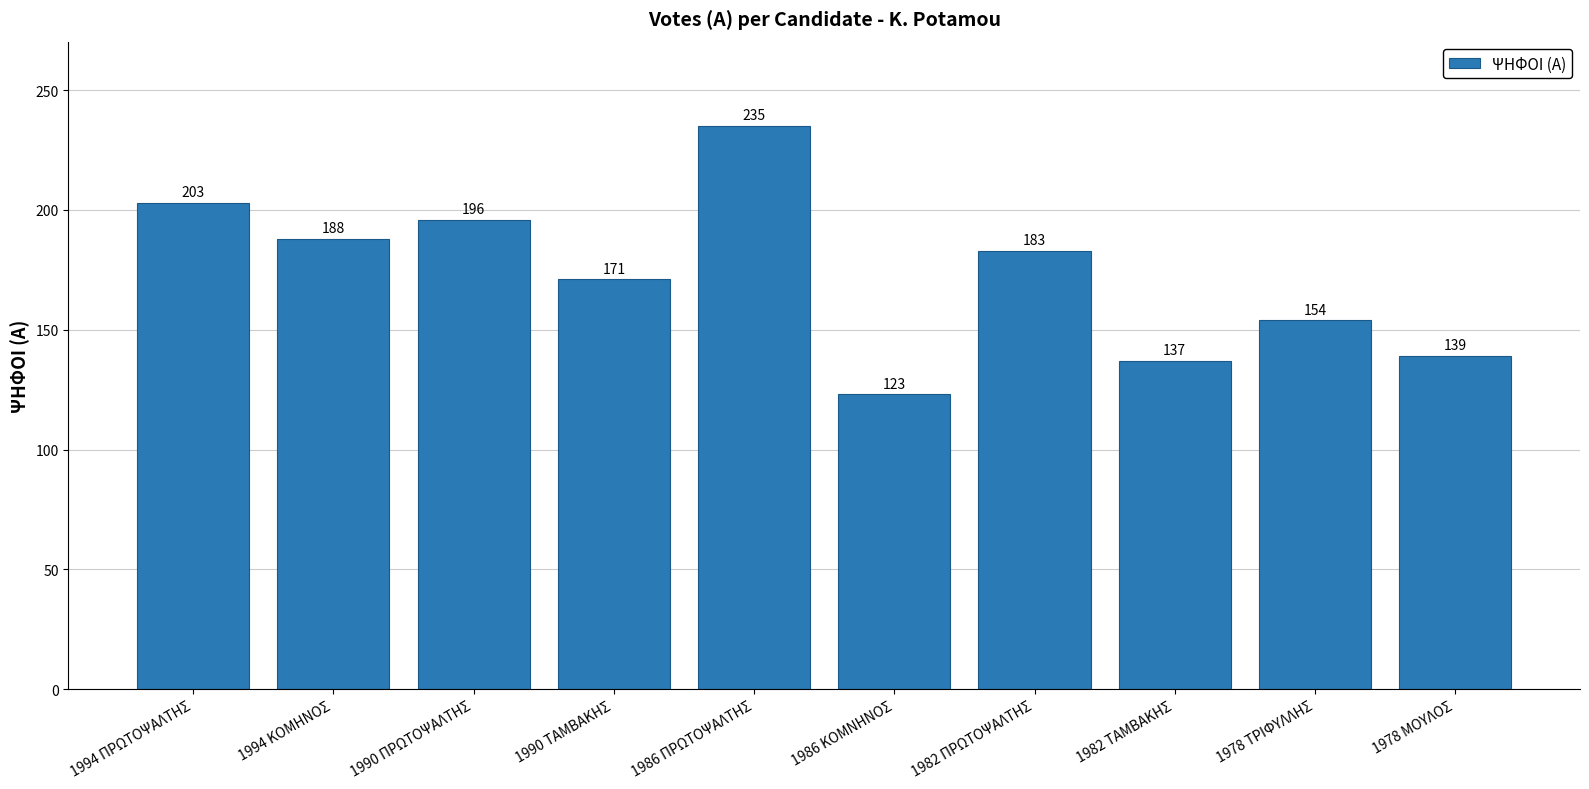

Is it true that the value at 1978 ΜΟΥΛΟΣ is 139?

True